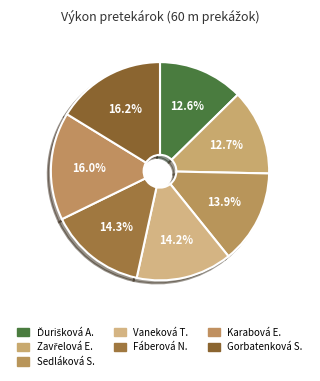

Rank the categories by value from lowest to highest.

Ďurišková Alžbeta, Zavřelová Ema, Sedláková Sonja, Vaneková Terézia, Fáberová Nataša, Karabová Eliška, Gorbatenková Simona